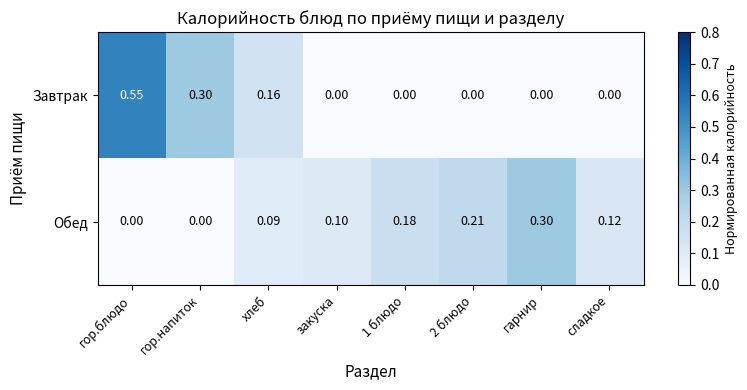

Between закуска and 2 блюдо, which series saw the biggest shift?

Обед